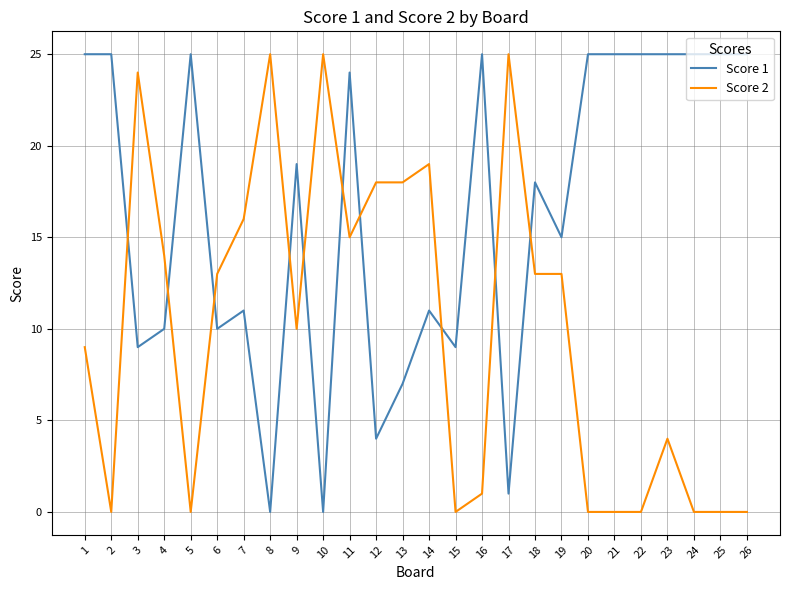

At 5, list the series in order from largest to smallest.

Score 1, Score 2